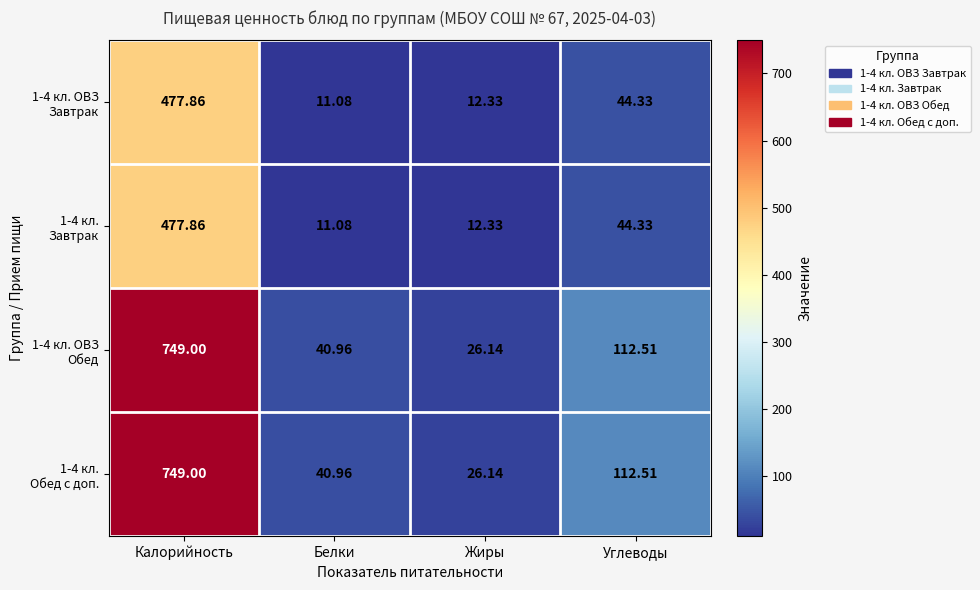

At which category does the chart reach its minimum across all series?

Белки